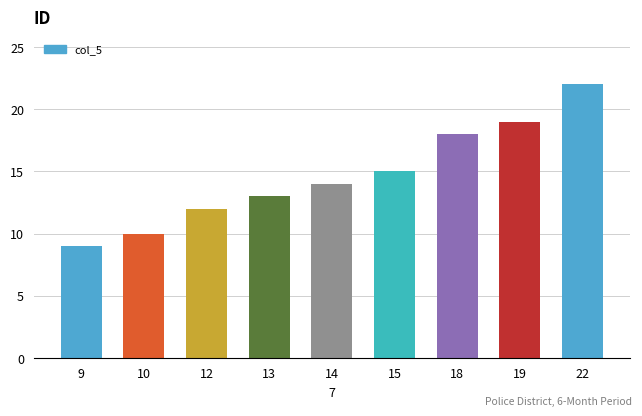

What is the value of the 4th bar from the left?

13